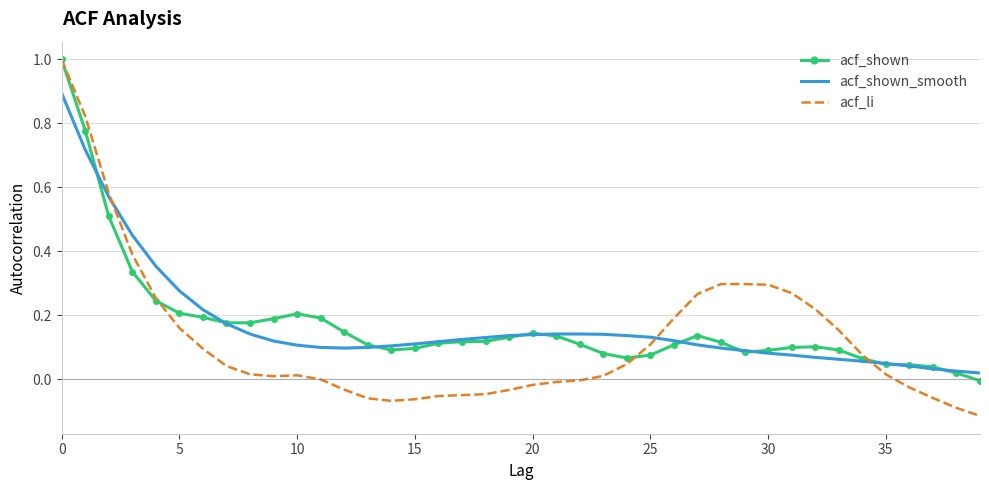

True or false: acf_shown and acf_li intersect in this chart.

True